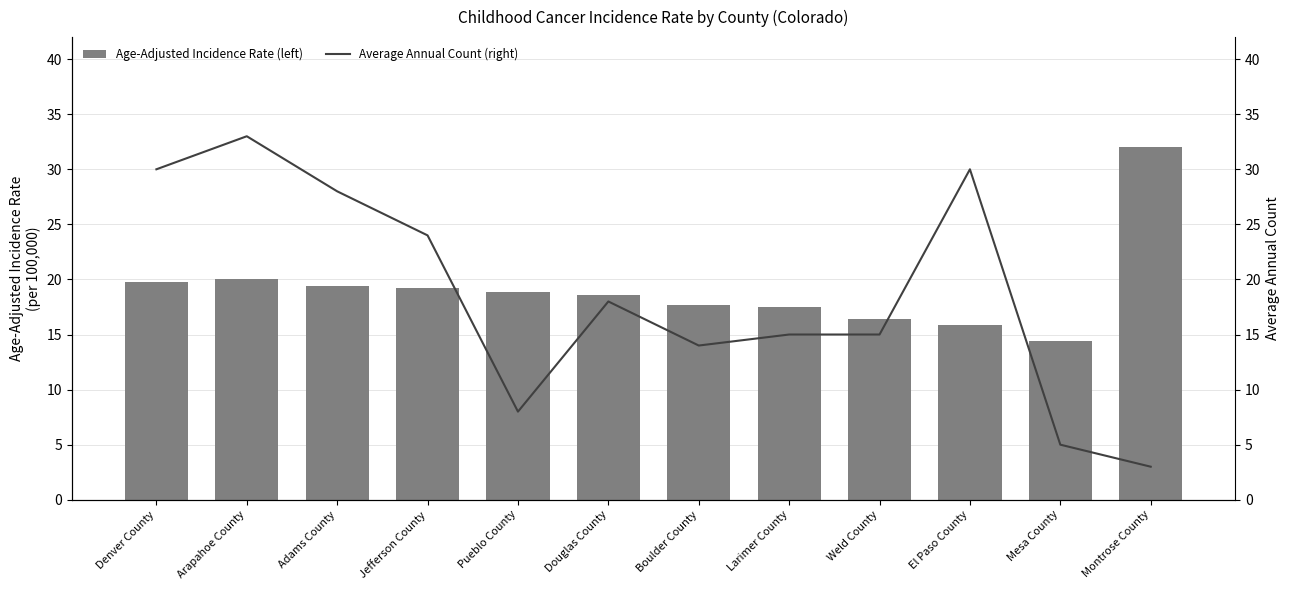

How many data points in Average Annual Count (right) are less than 18?

6